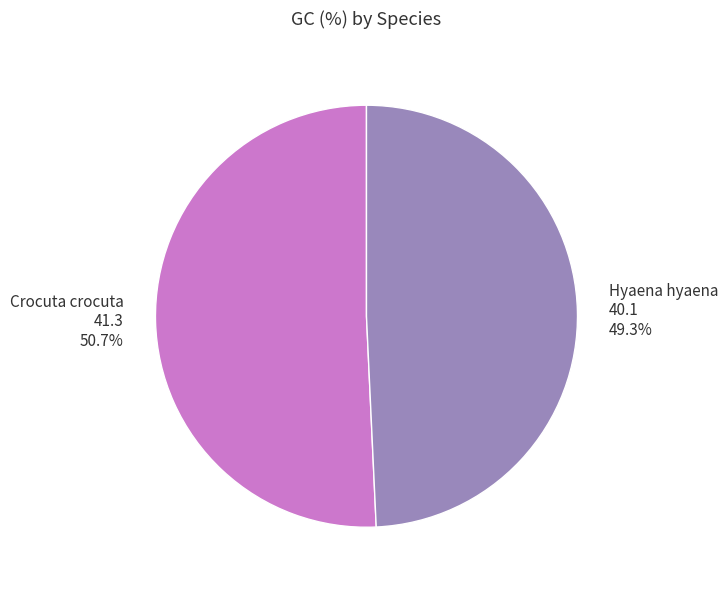

What is the smallest slice in the pie chart?

Hyaena hyaena